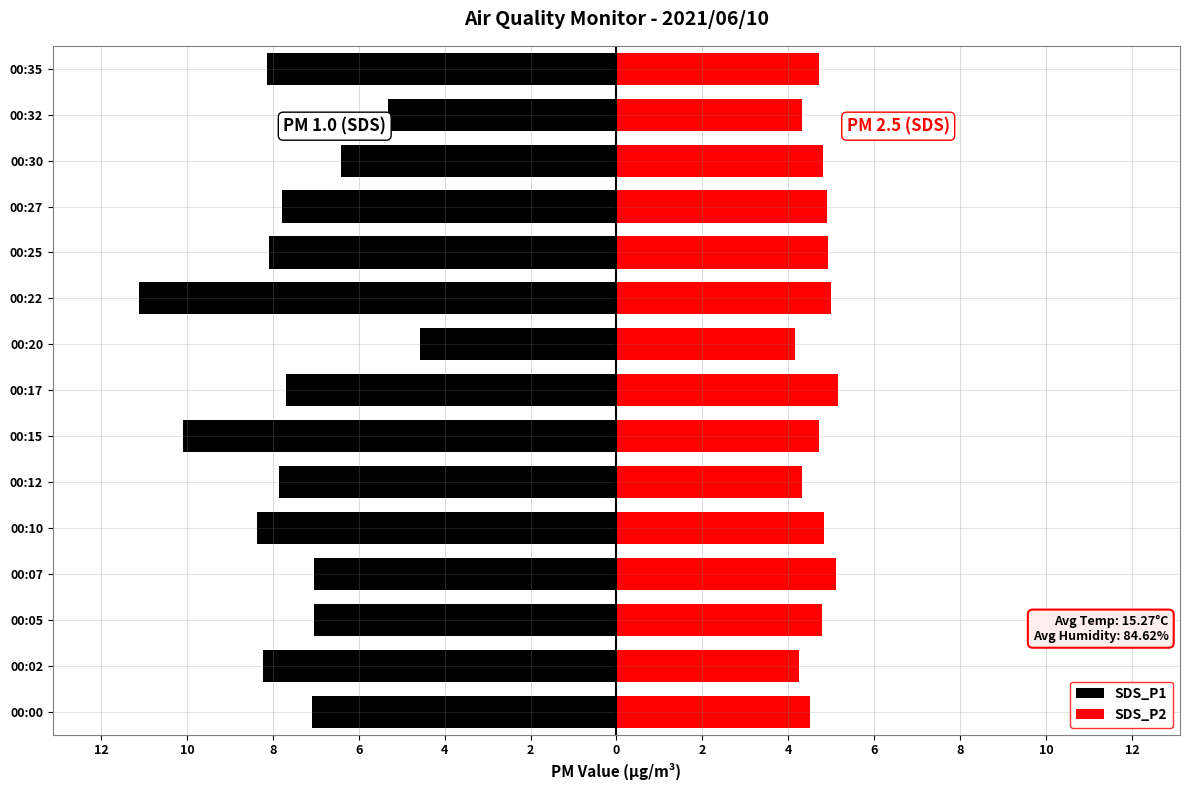

Reading right to left, transcribe all the data shown in this chart.

SDS_P1: -8.1	-5.3	-6.4	-7.8	-8.1	-11.1	-4.6	-7.7	-10.1	-7.8	-8.4	-7.0	-7.0	-8.2	-7.1
SDS_P2: 4.7	4.3	4.8	4.9	4.9	5.0	4.2	5.2	4.7	4.3	4.8	5.1	4.8	4.2	4.5